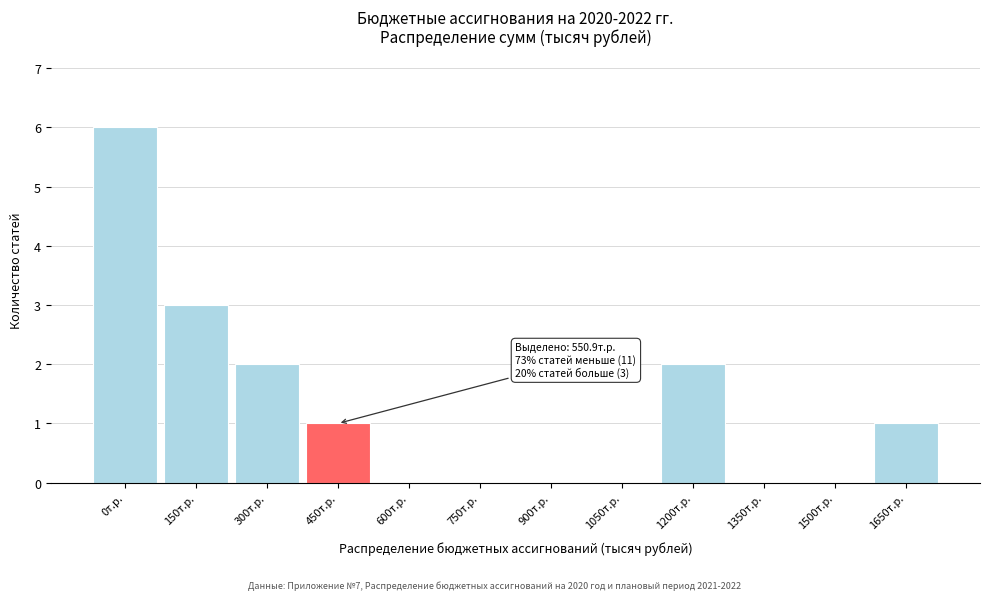

Reading left to right, what are all the values shown in this chart?

0т.р.=6	150т.р.=3	300т.р.=2	450т.р.=1	600т.р.=0	750т.р.=0	900т.р.=0	1050т.р.=0	1200т.р.=2	1350т.р.=0	1500т.р.=0	1650т.р.=1